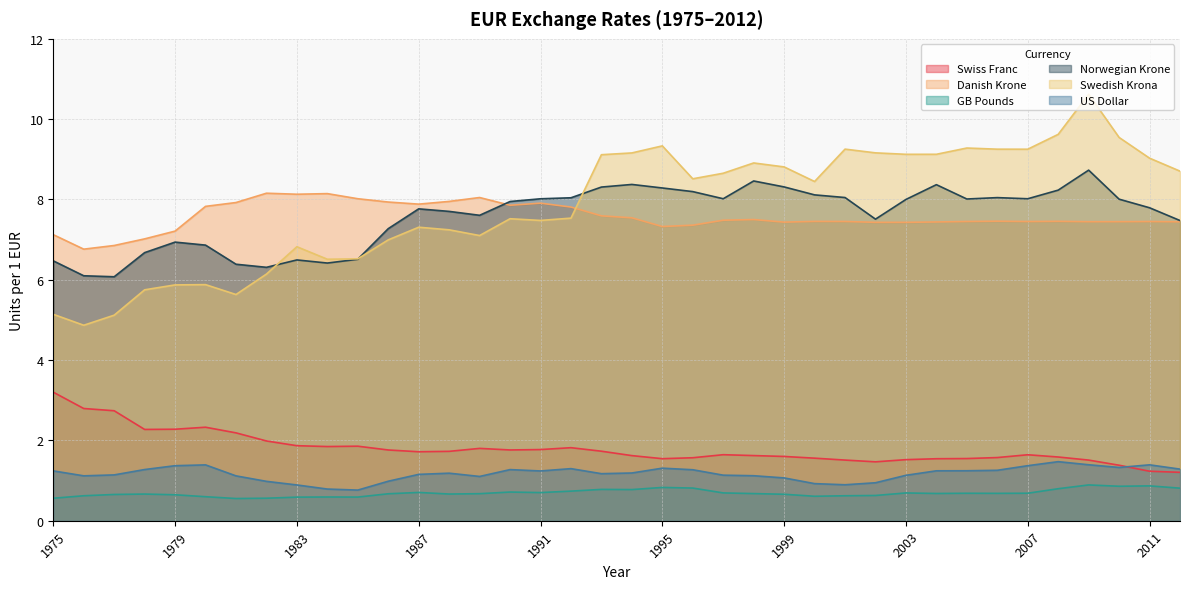

What is the value of the Swiss Franc point at the 23rd from the left?

1.6